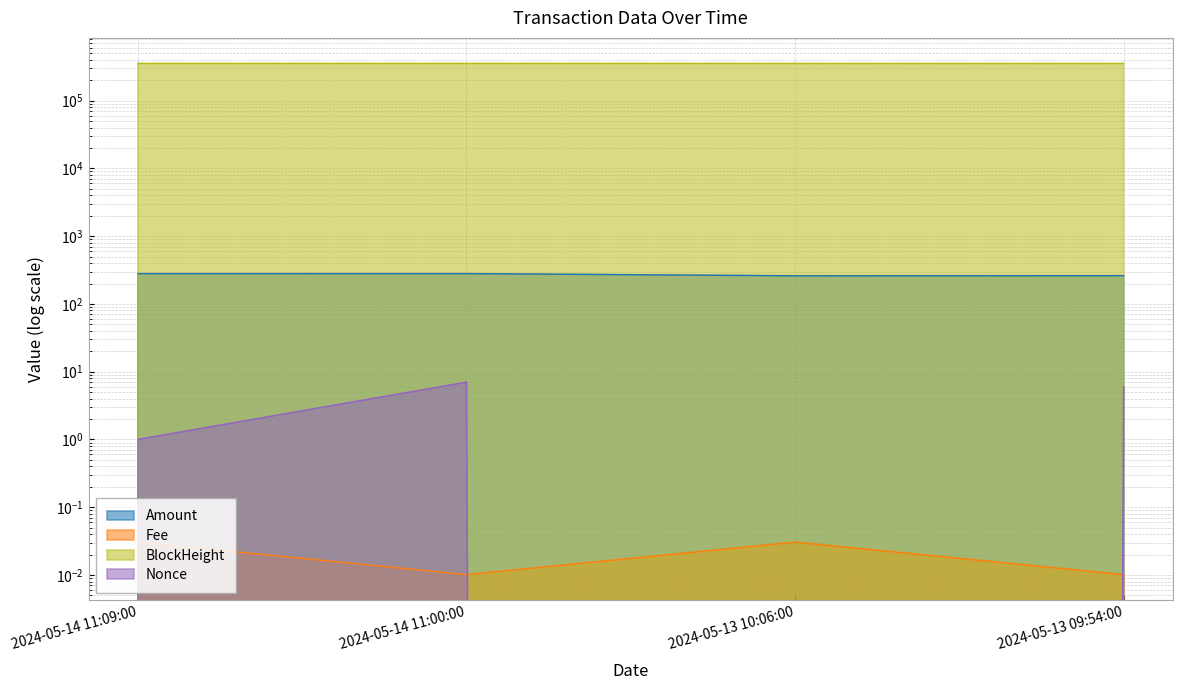

Rank the series by their maximum value, from lowest to highest.

Fee, Nonce, Amount, BlockHeight